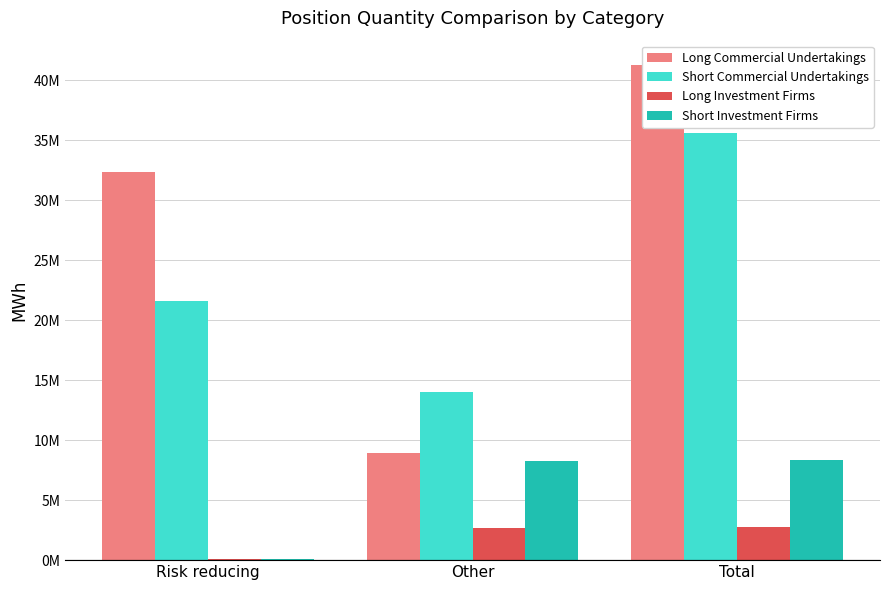

How many groups of bars are there?

3